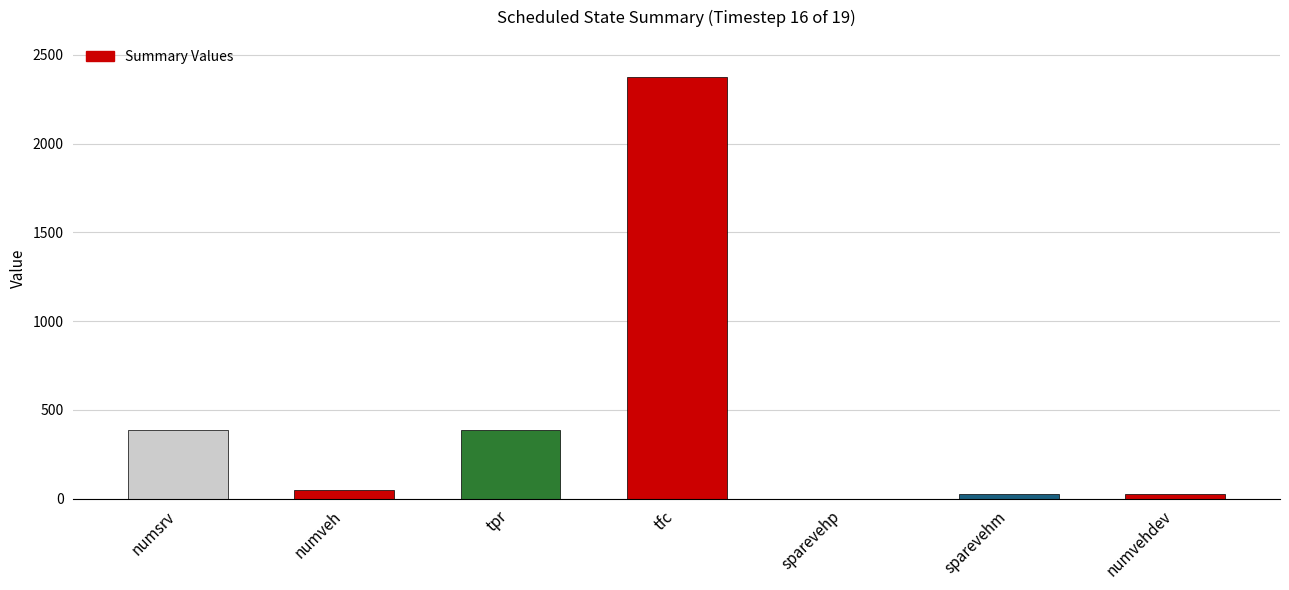

Count the number of categories in the chart.

7